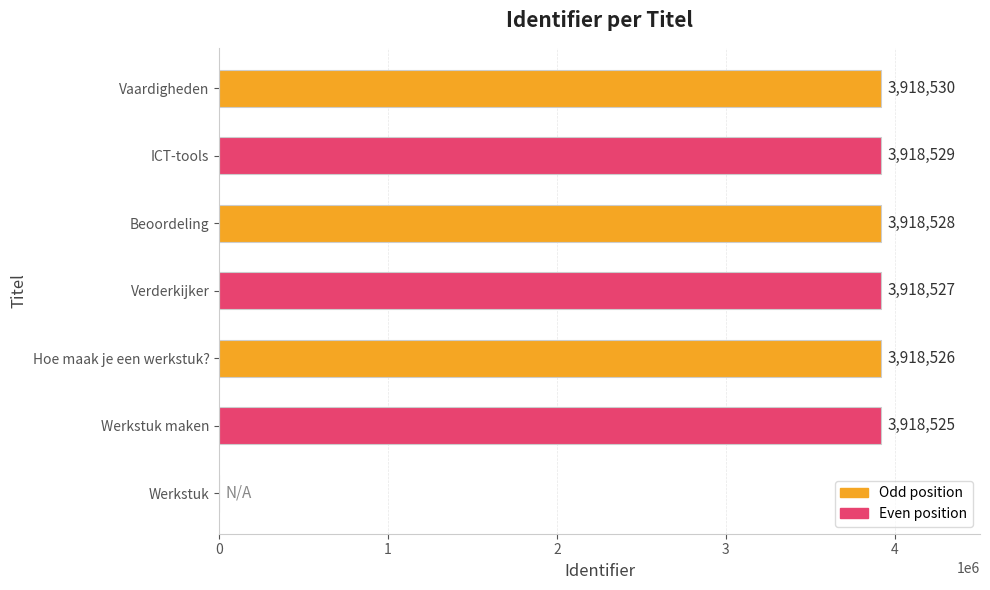

Where is the data nearest to the value 1959265?

Werkstuk maken